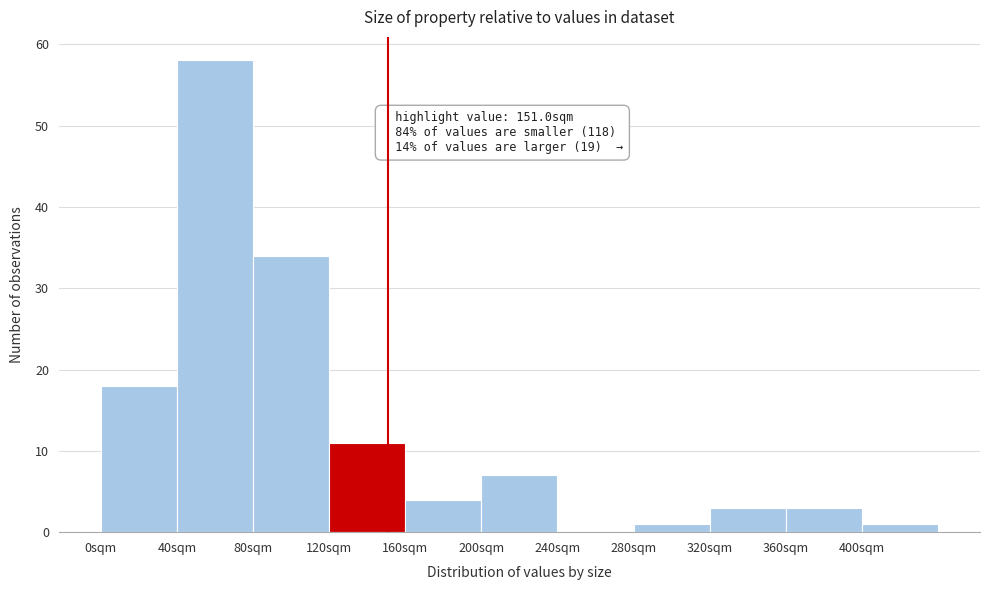

Which range on the x-axis has the tallest bar?

40 to 80